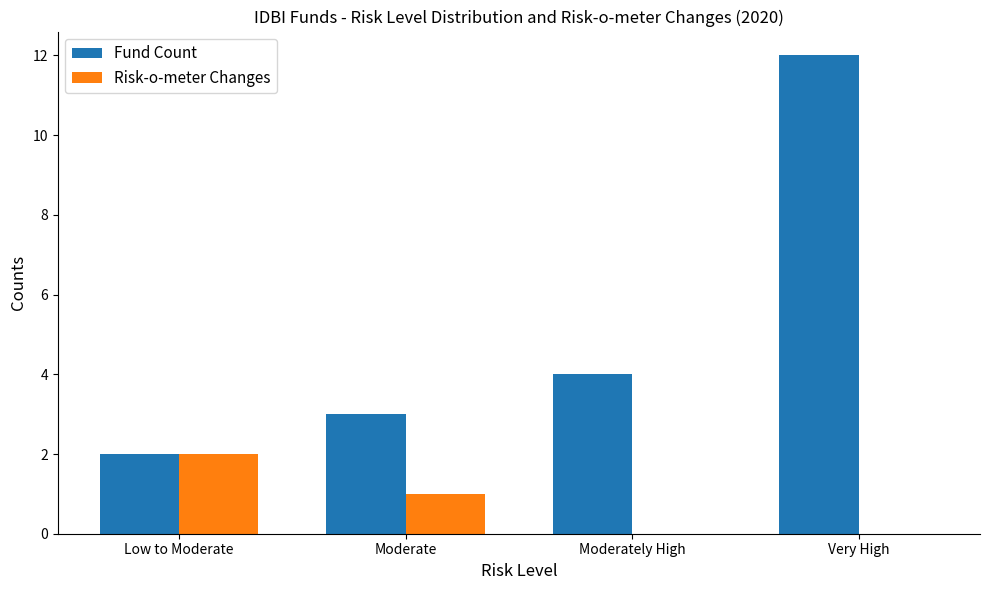

What is the sum of the Fund Count values at Moderate and Very High?

15